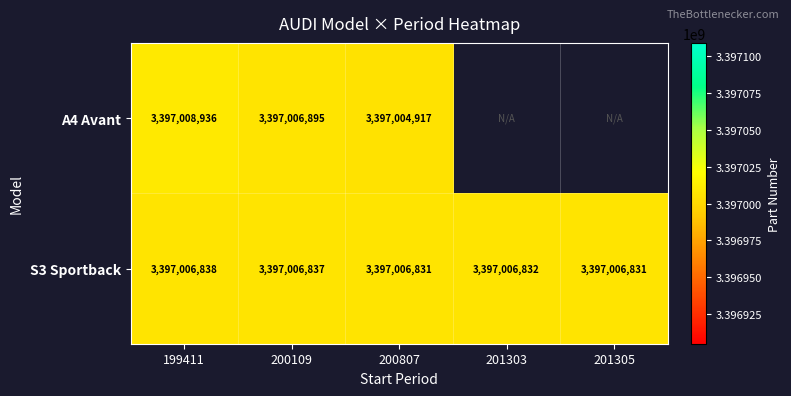

How many series are shown in this chart?

2